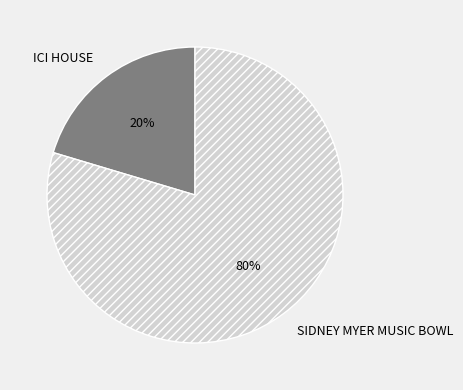

Which slice is the largest?

SIDNEY MYER MUSIC BOWL